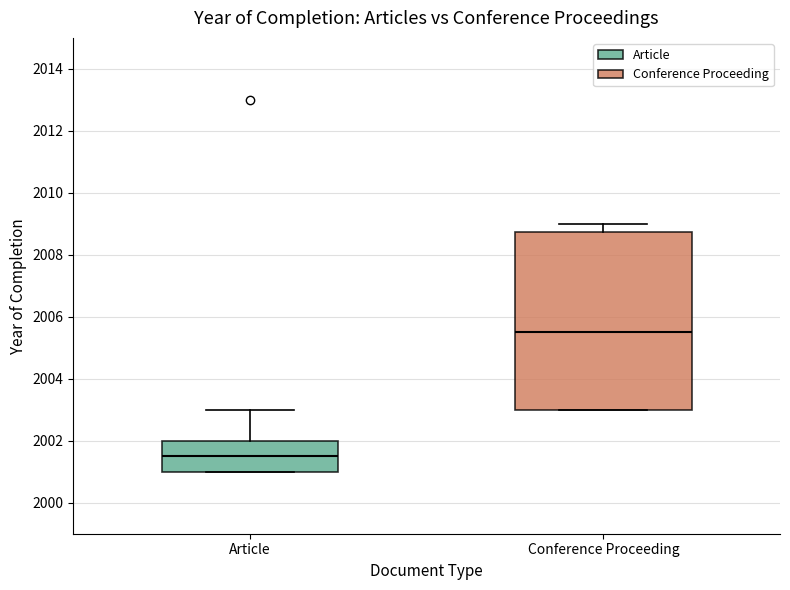

Where does the median line of the box for Article sit on the y-axis? The values are not printed on the chart, so give them approximately, as read against the axis.

2001.6